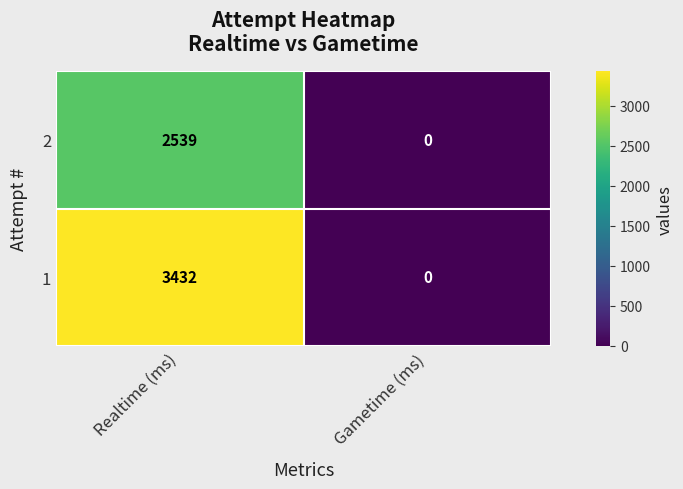

Between Realtime (ms) and Gametime (ms), which series saw the biggest shift?

1